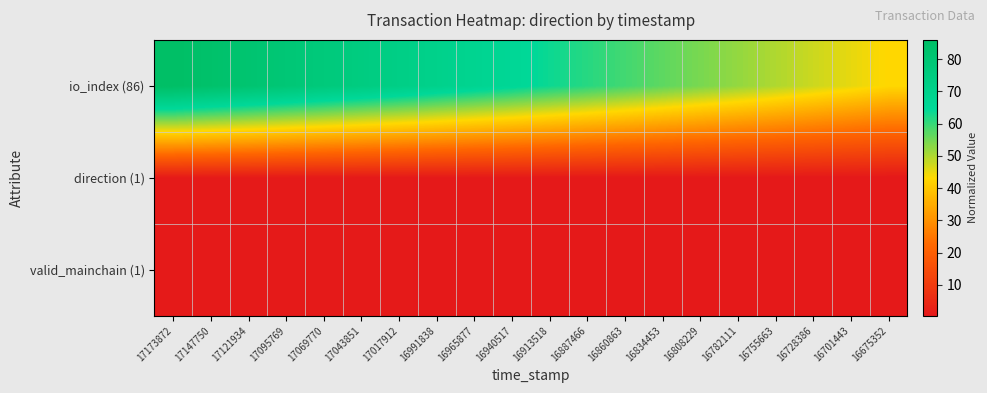

List the series in order of their peak value, lowest first.

direction (1), valid_mainchain (1), io_index (86)